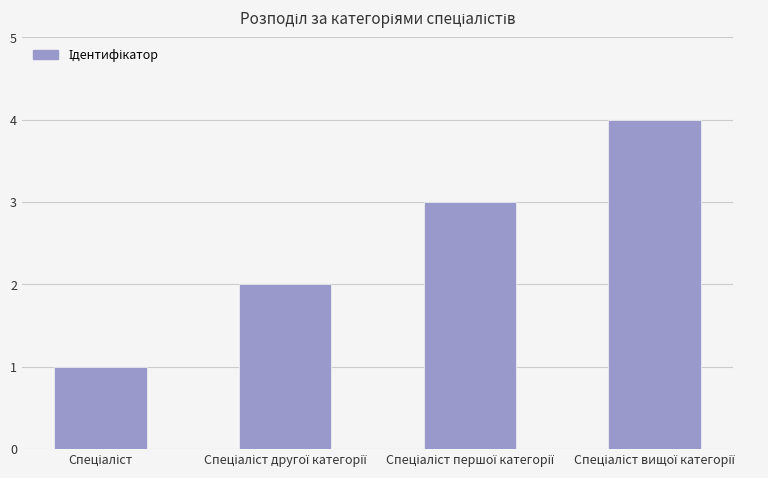

What is the sum of all values?

10